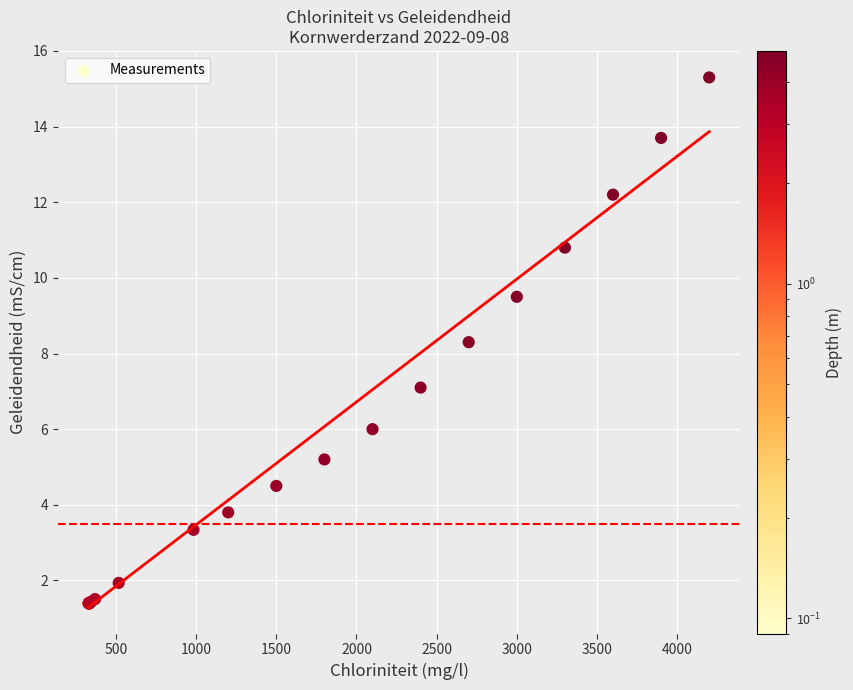

What Y value in the scatter plot is closest to 8?

8.3